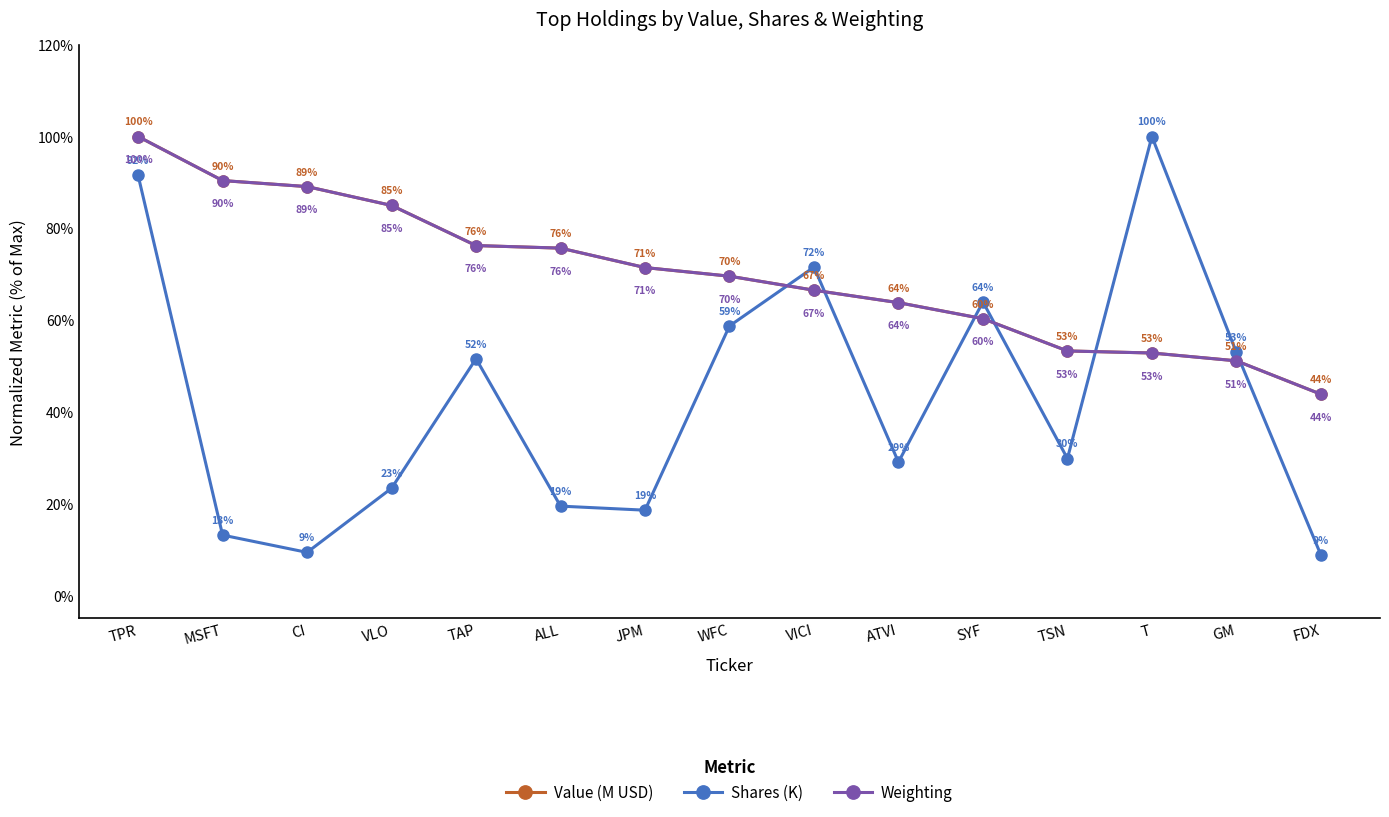

What is the value of the Shares (K) point at the 4th from the left?

23.3